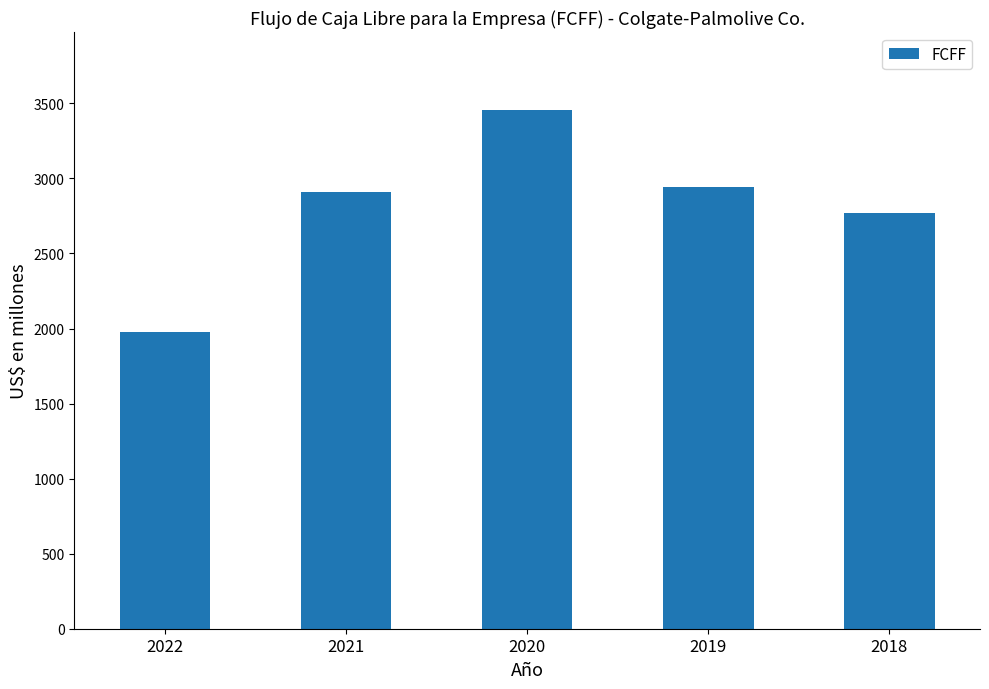

What is the average value?

2810